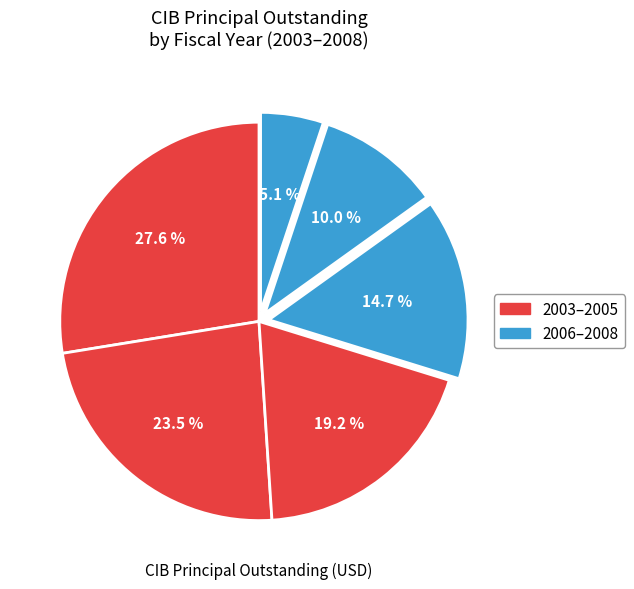

Count the number of slices in the pie.

6